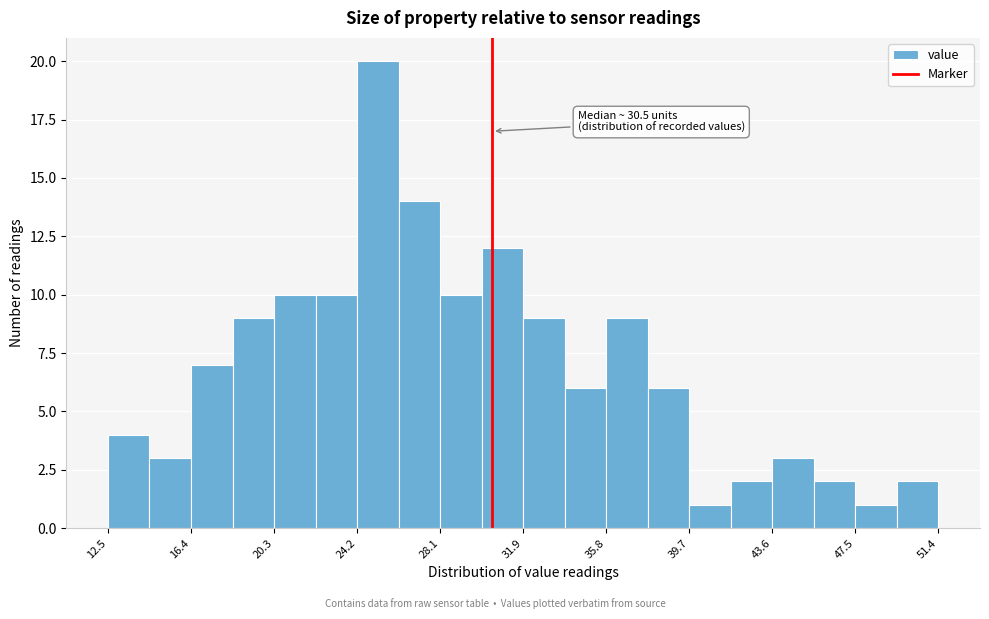

Around what value on the x-axis is the tallest bar? Give the approximate position of its centre, as read against the axis.

25.0